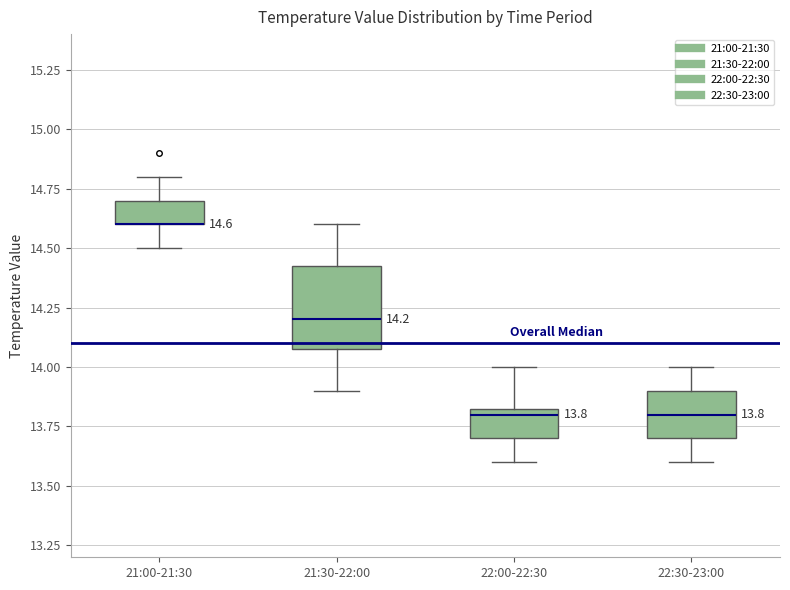

Comparing the boxes themselves (not the whiskers), which one is the tallest?

21:30-22:00